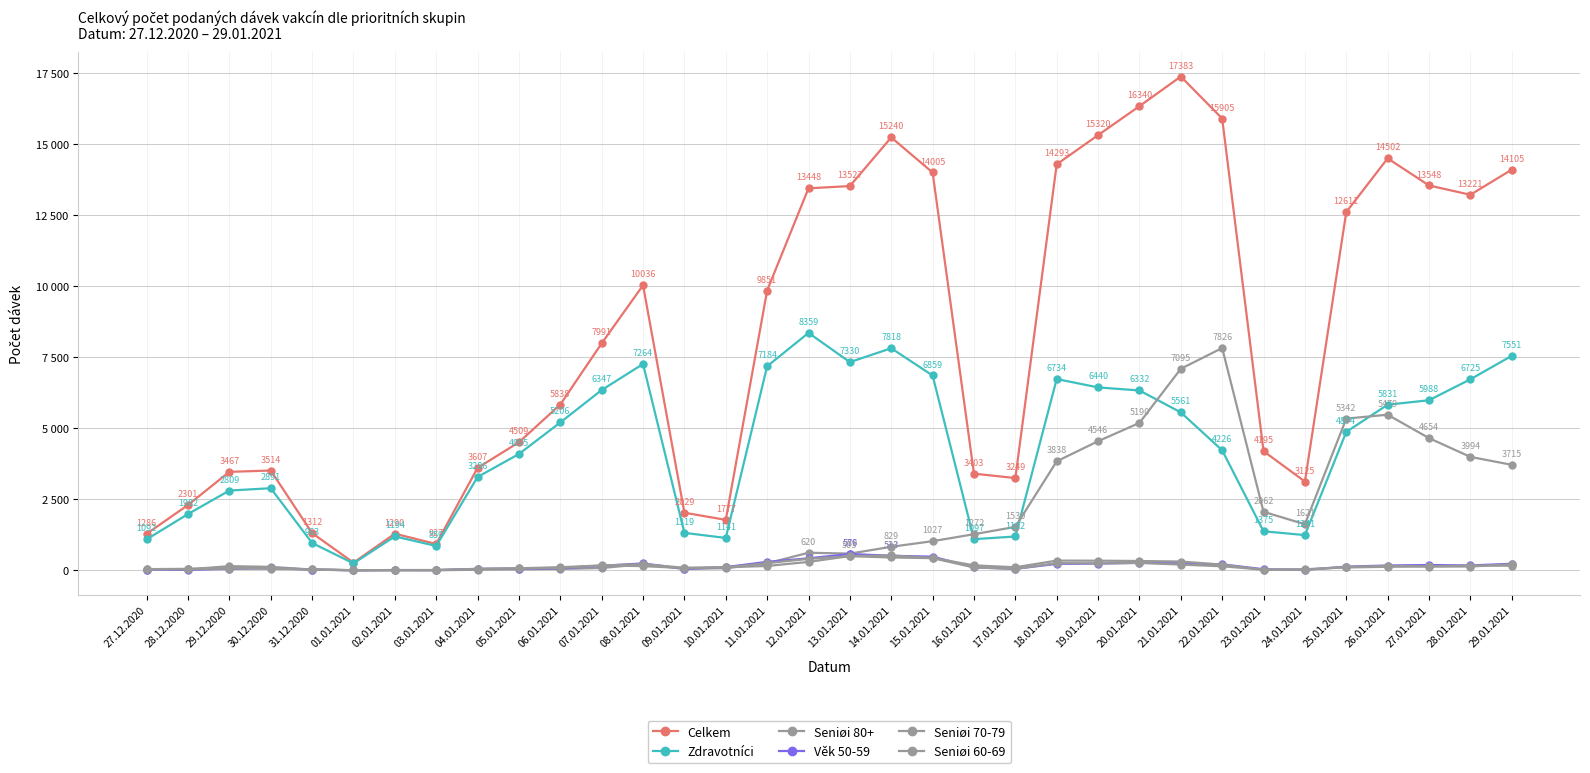

How many lines are shown in the chart?

6